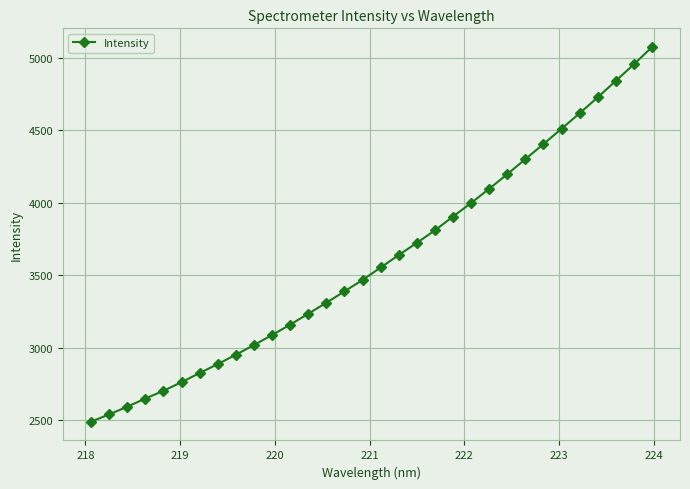

True or false: the data has more than 2 interior local peaks.

False